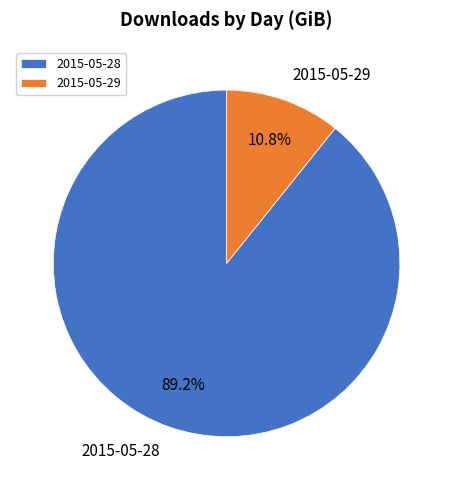

How many segments does this pie chart have?

2